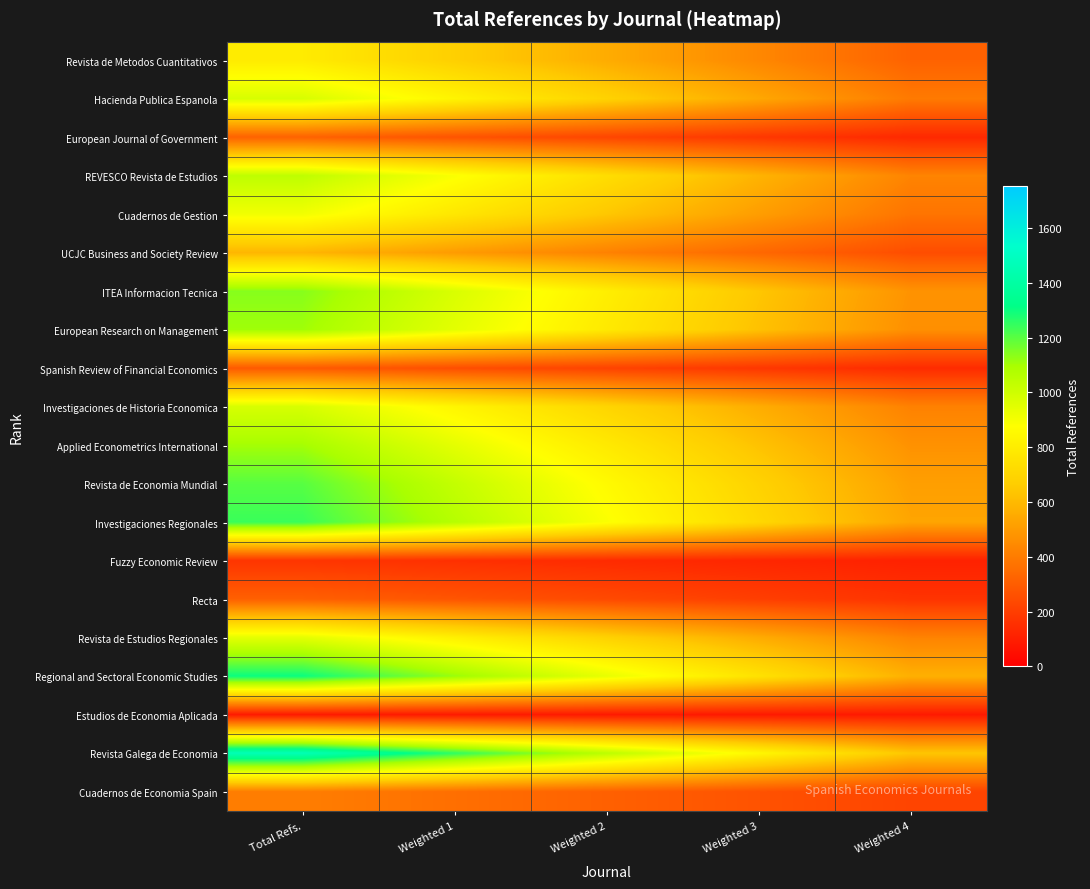

Between Weighted 3 and Weighted 1, which is larger?

Weighted 1